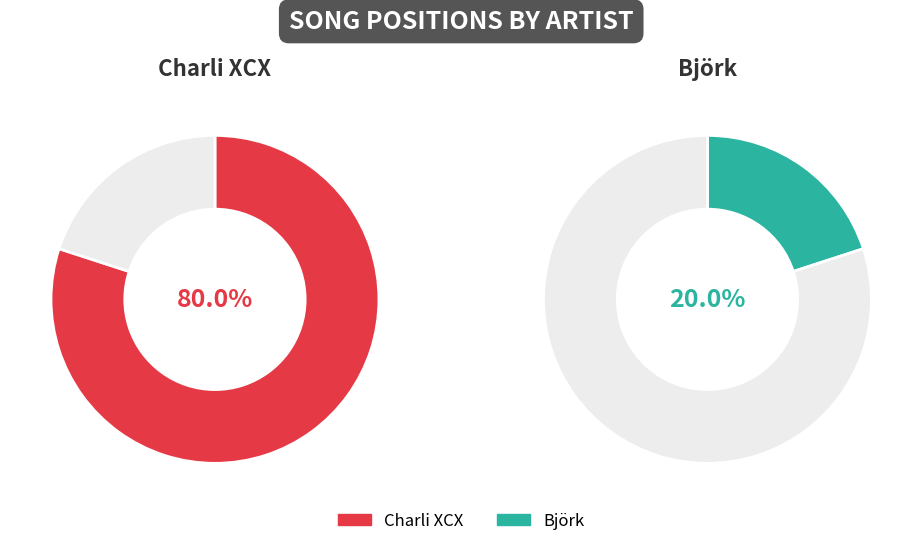

To the nearest percent, what is the difference between the largest and smallest slice percentages?

60%